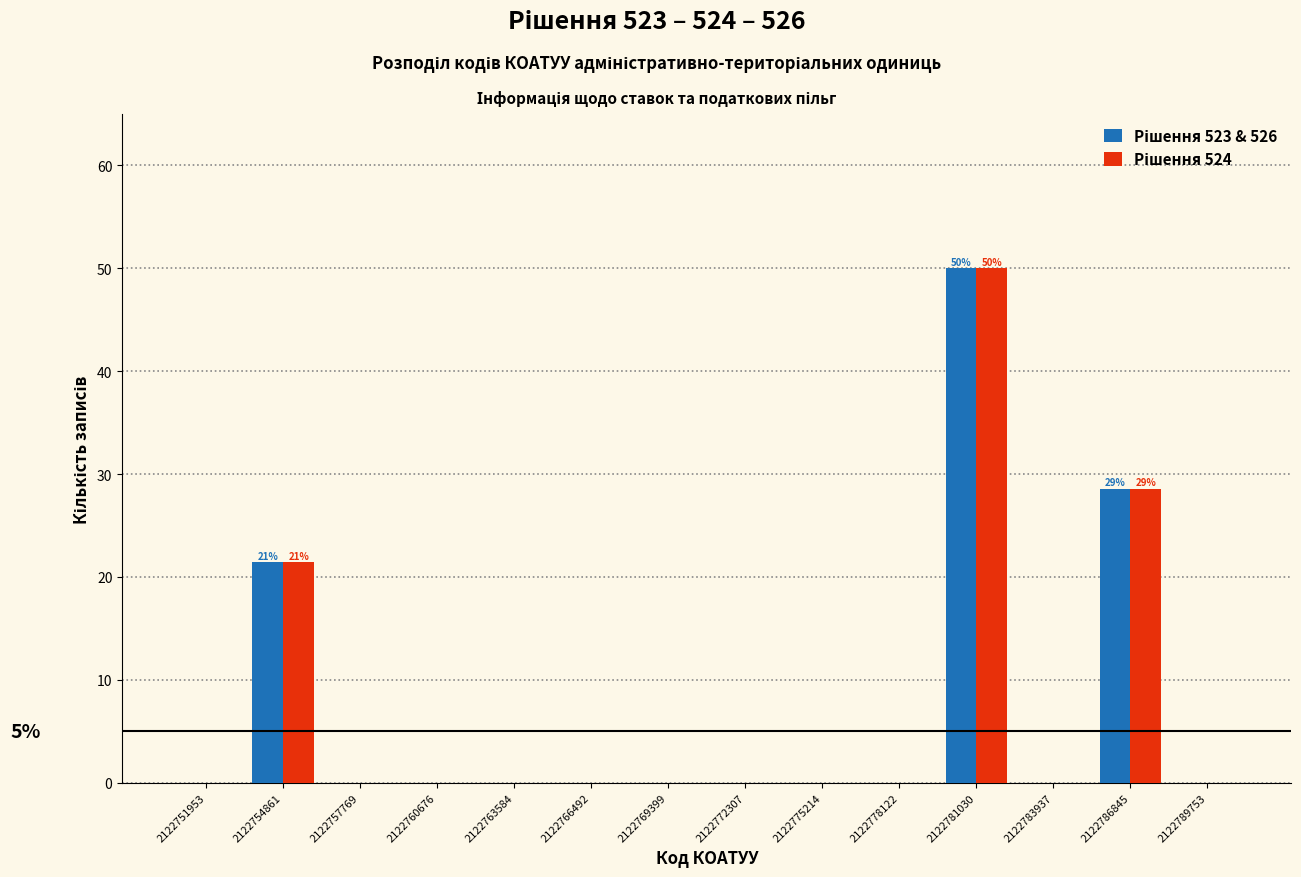

In the Рішення 523 & 526 series, which range on the x-axis has the tallest bar?

2122779500 to 2122782500